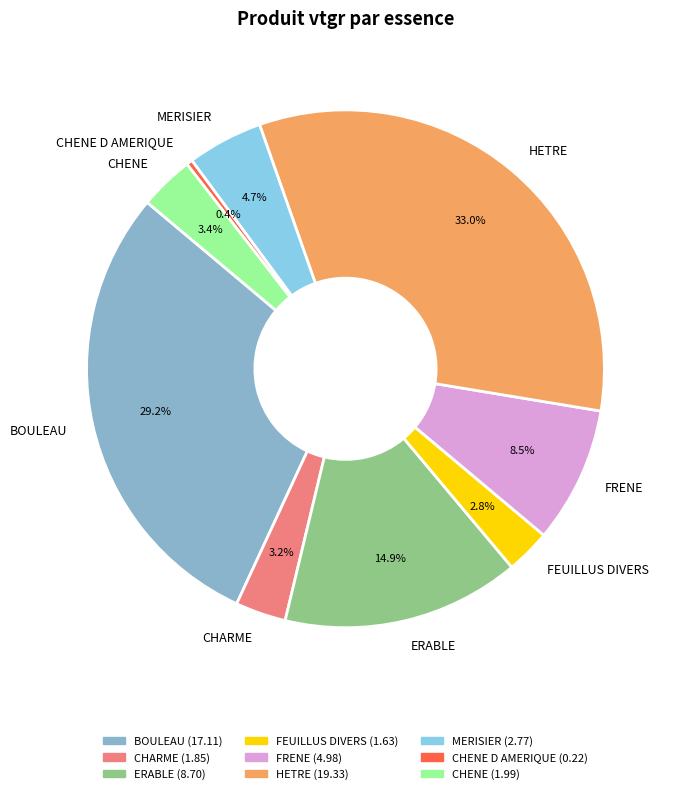

How many segments does this pie chart have?

9